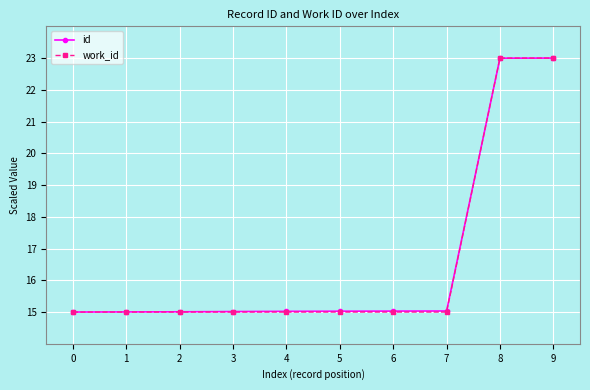

What is the maximum value shown in the chart?

23.0